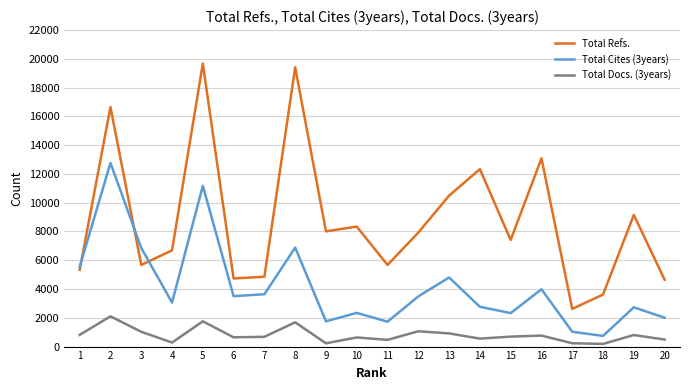

Where does the Total Docs. (3years) series first go above 692?

1